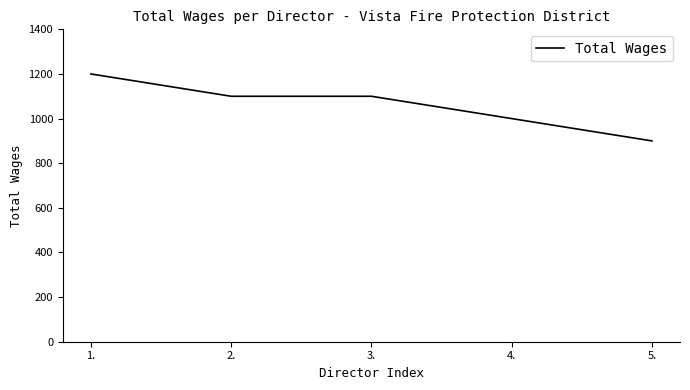

How many distinct data groups are displayed?

1